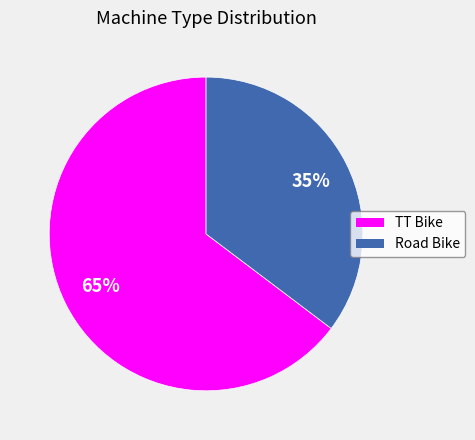

Which slice is the smallest?

Road Bike